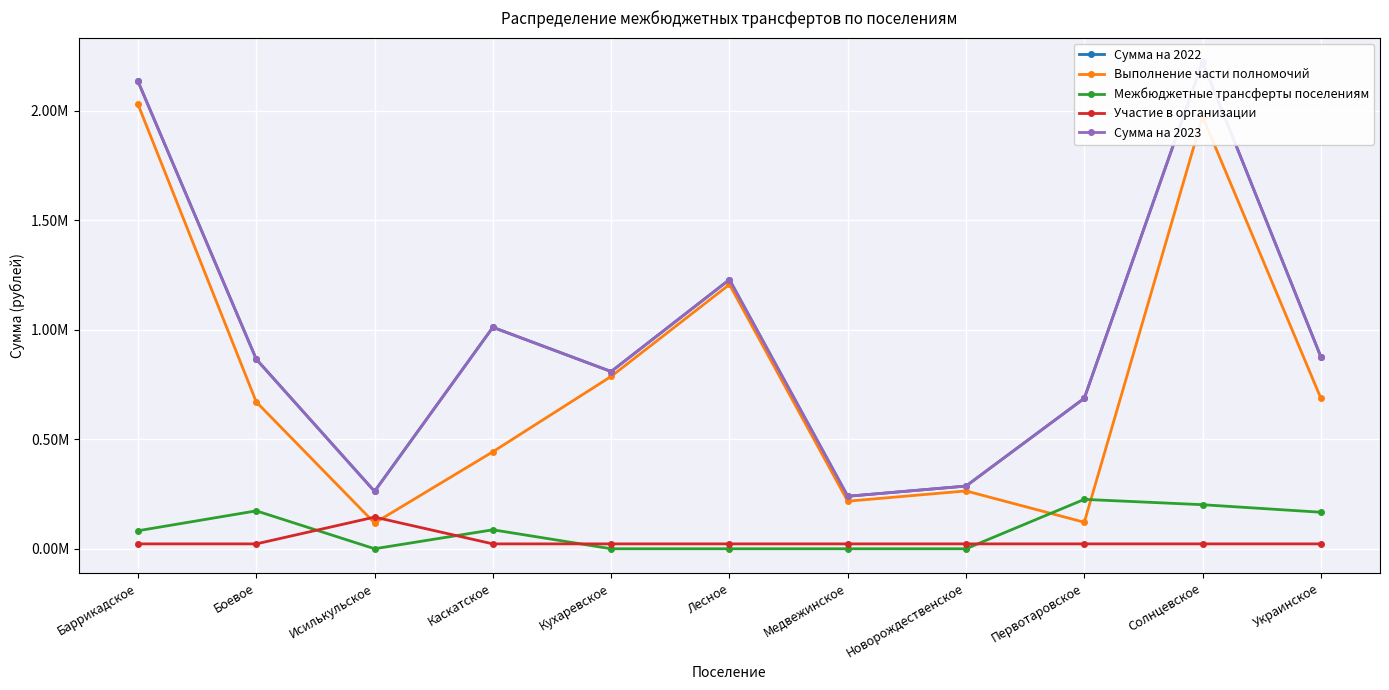

What is the maximum value shown in the chart?

2221871.5